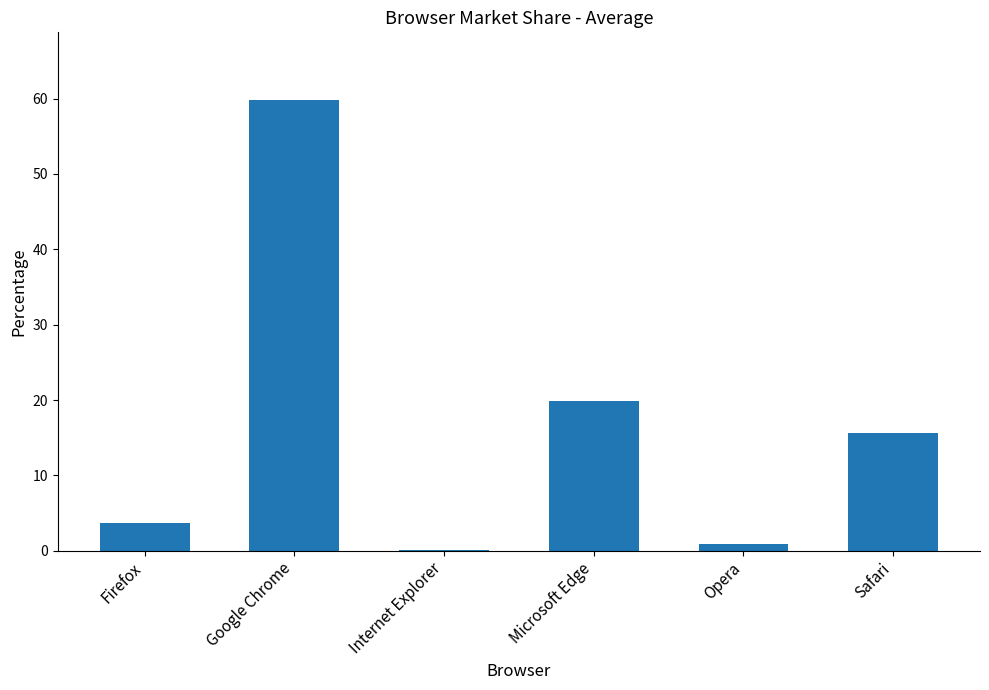

Is it true that the value at Firefox is 3.7?

True